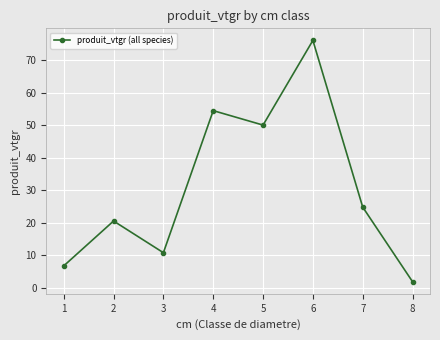

Does the chart display data point markers on the line(s)?

Yes